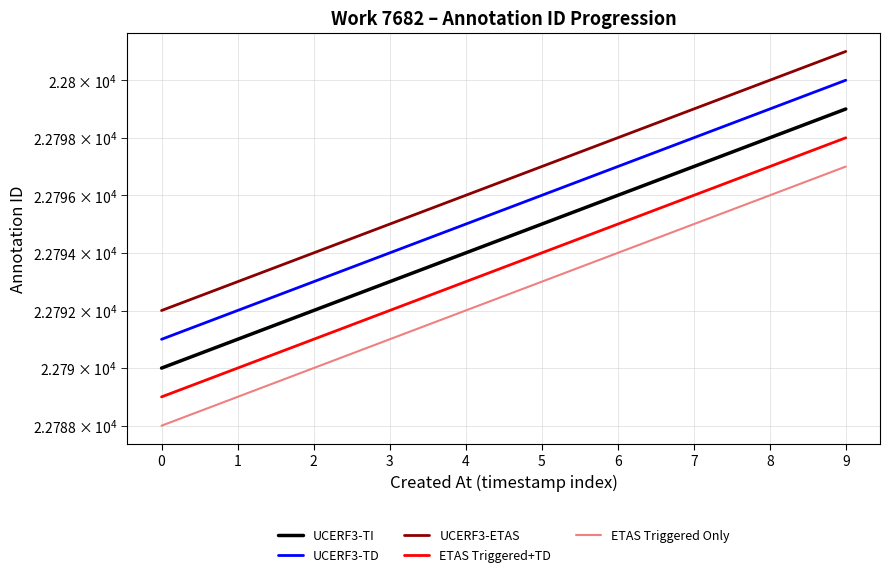

True or false: UCERF3-ETAS and ETAS Triggered+TD intersect in this chart.

False